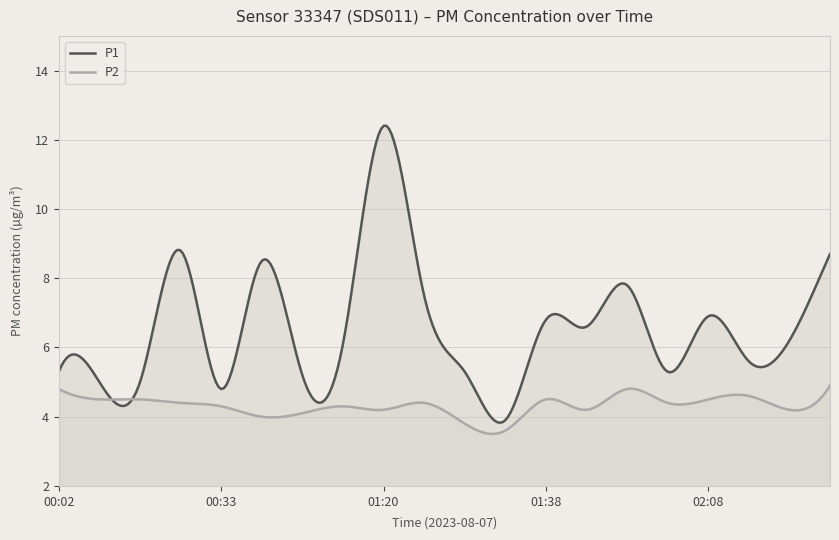

Does the chart display data point markers on the line(s)?

No